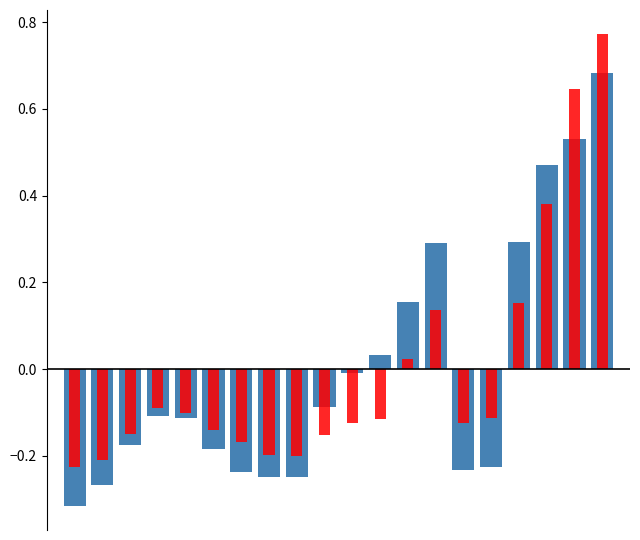

What is the change in value from 15 to 17?

+0.7